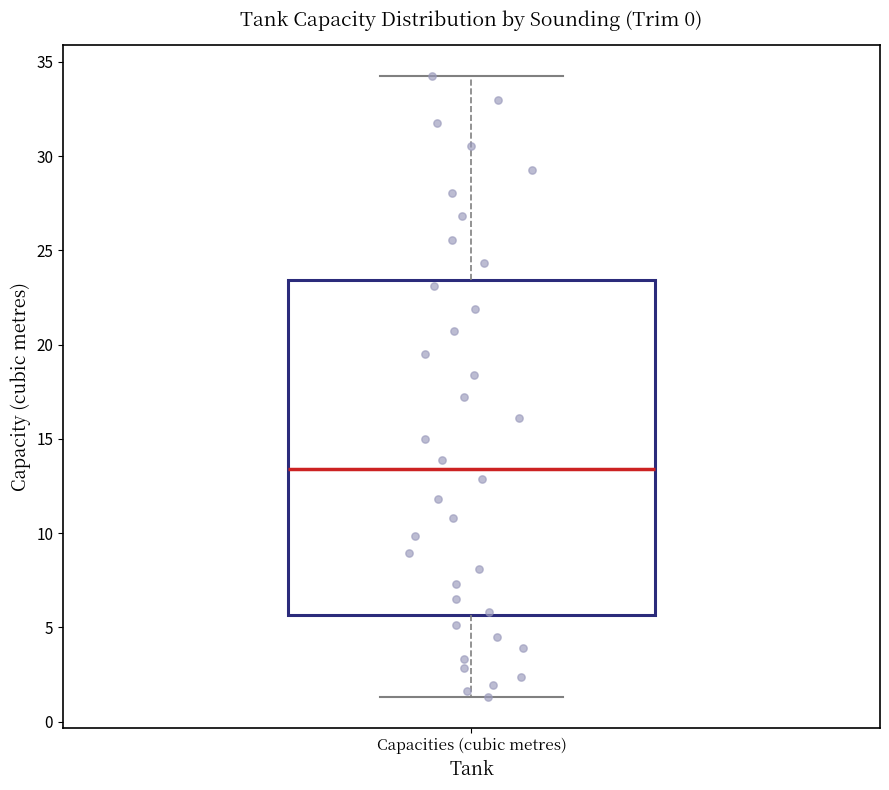

Transcribe this box plot: give where the median line is, the range the box spans, and where the two whiskers end, as read against the y-axis. The values are not printed on the chart, so give them approximately, as read against the axis.

median 13.5, box 5.5 to 23.5, whiskers 1.5 to 34.0